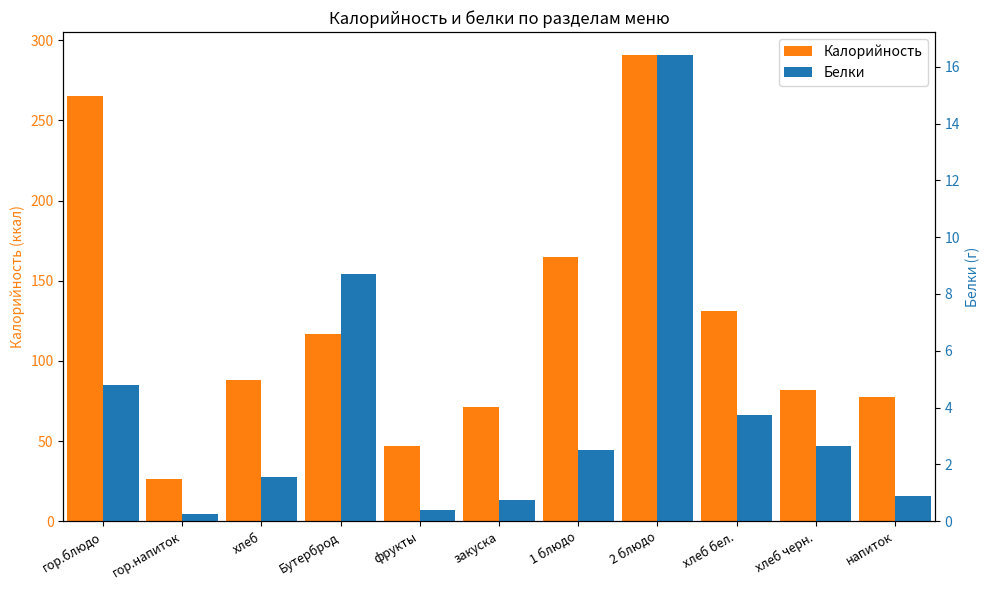

Where is Белки nearest to the value 8?

Бутерброд